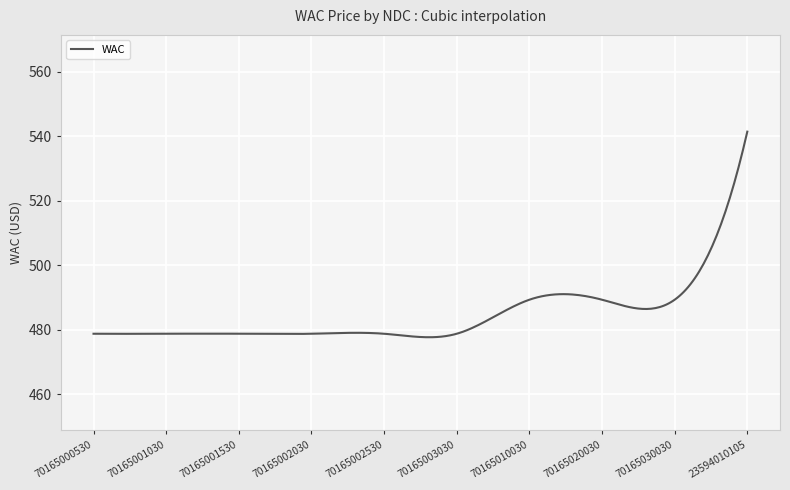

What is the minimum value shown in the chart?

477.6